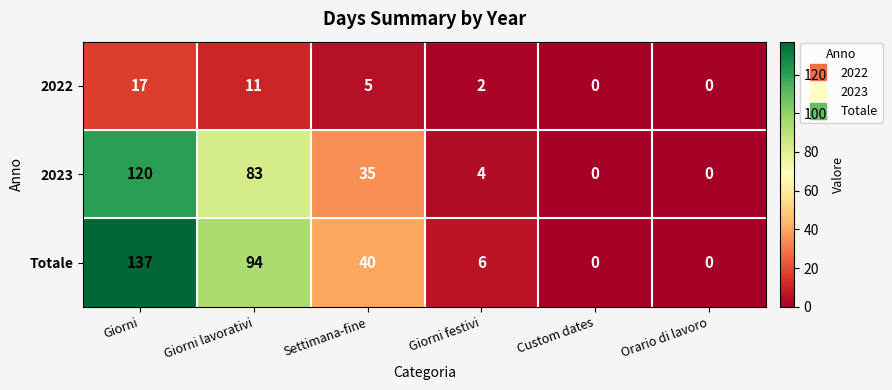

What is the greatest value displayed?

137